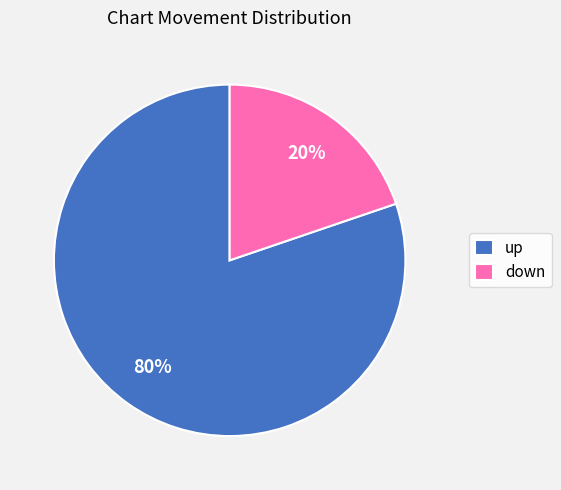

Between down and up, which is larger?

up